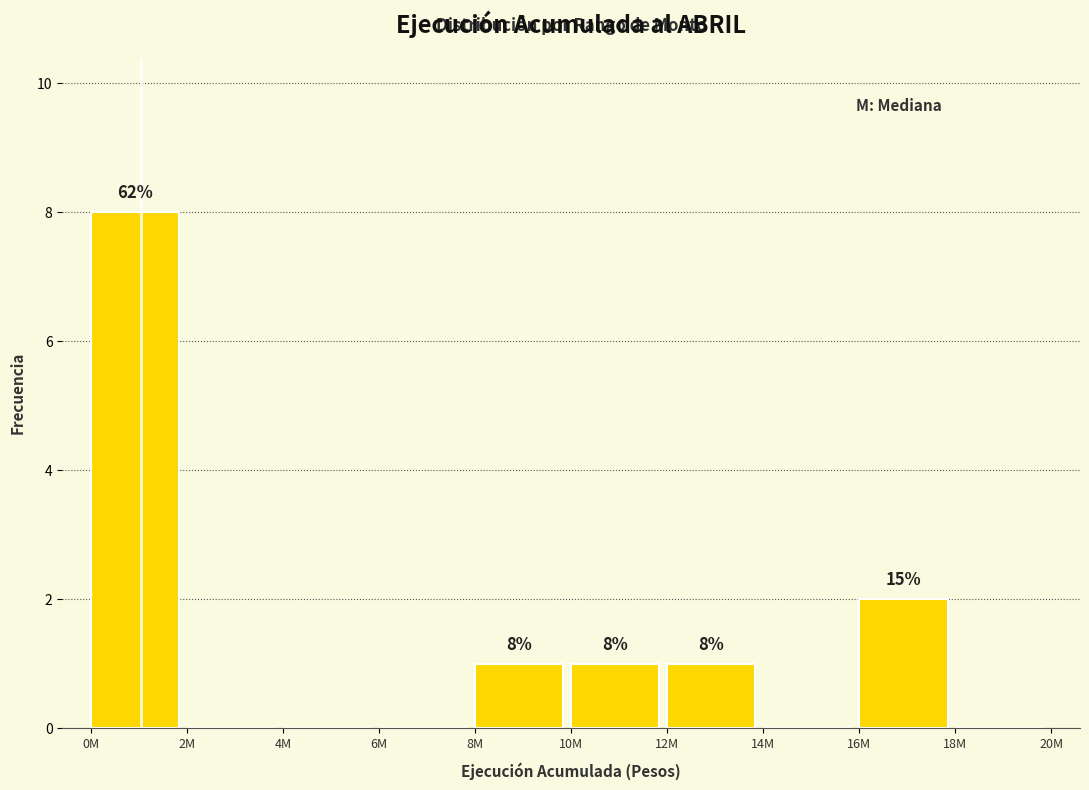

At which category does the chart reach its peak across all series?

0M